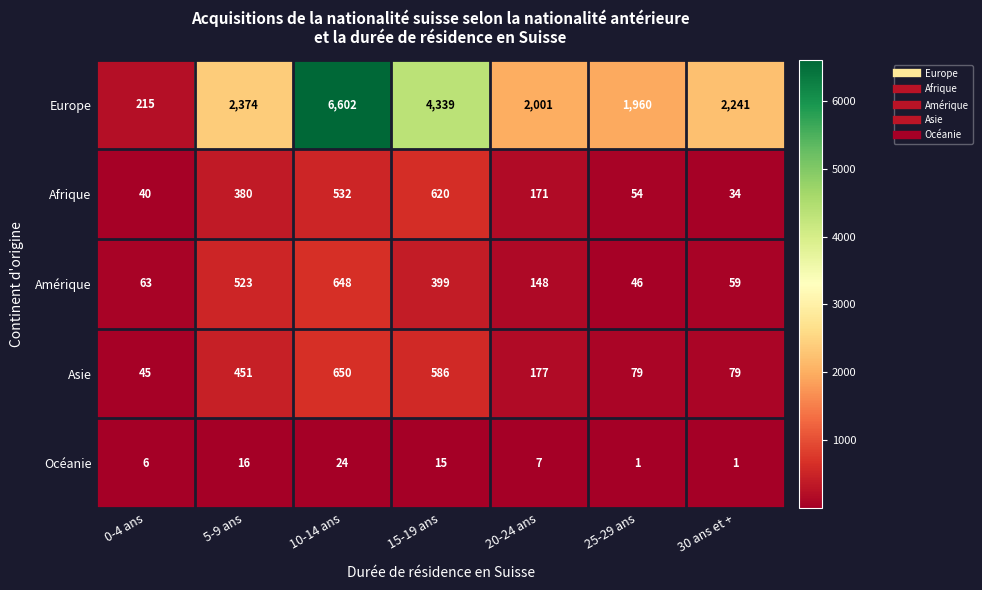

What is the total value across all series at 5-9 ans?

3744